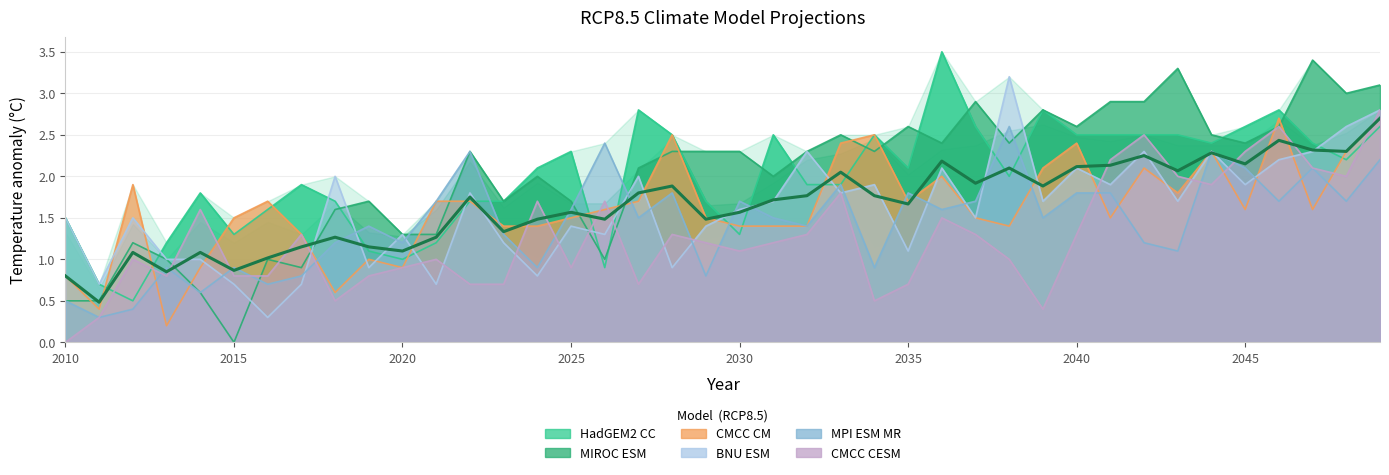

How many data points in BNU.ESM_RCP85 are less than 1?

8